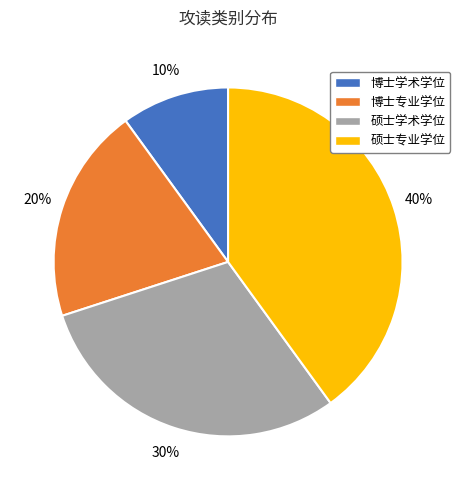

How many segments does this pie chart have?

4